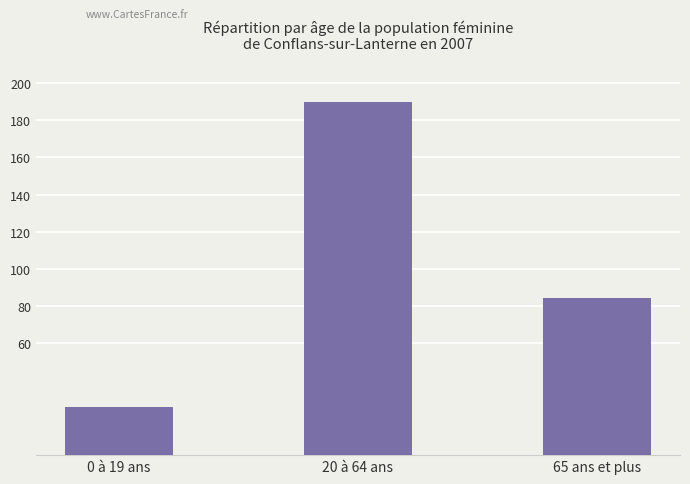

The value at 65 ans et plus is 84.6. True or false?

True